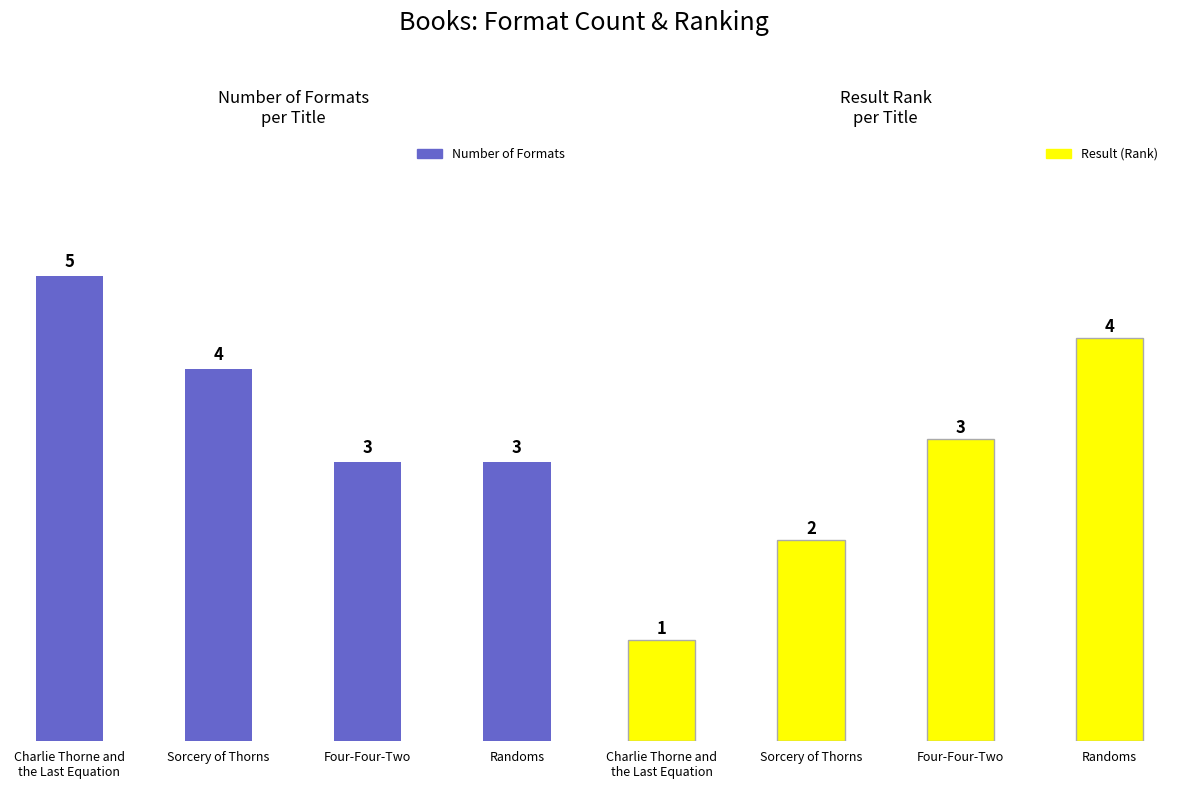

How many bars are there in total?

8